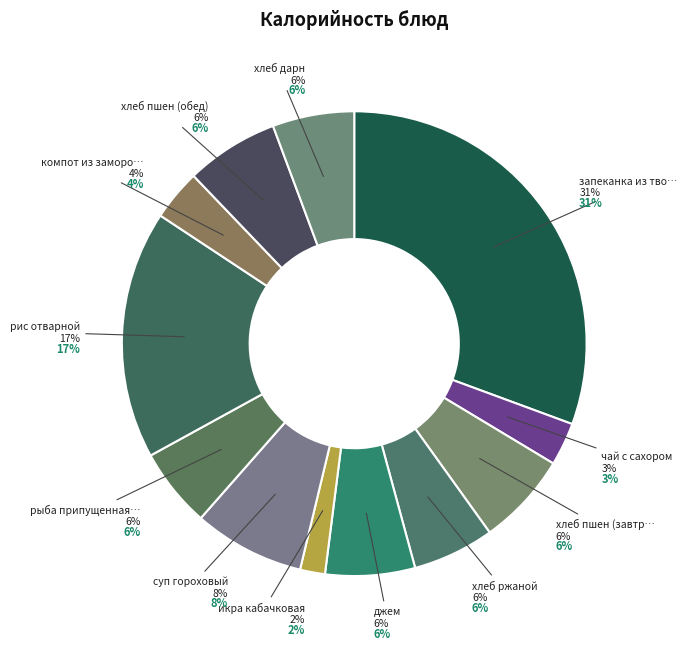

How many slices are in this pie chart?

12